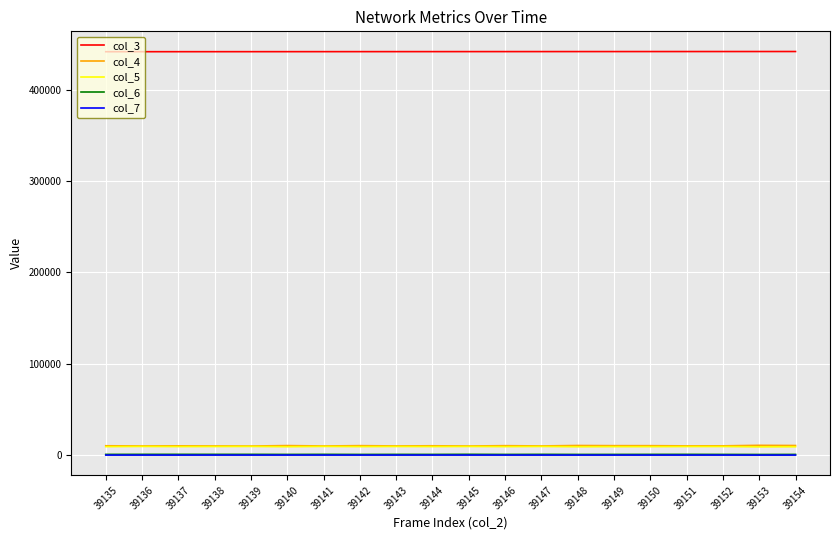

What is the sum of all col_3 values?

8831902